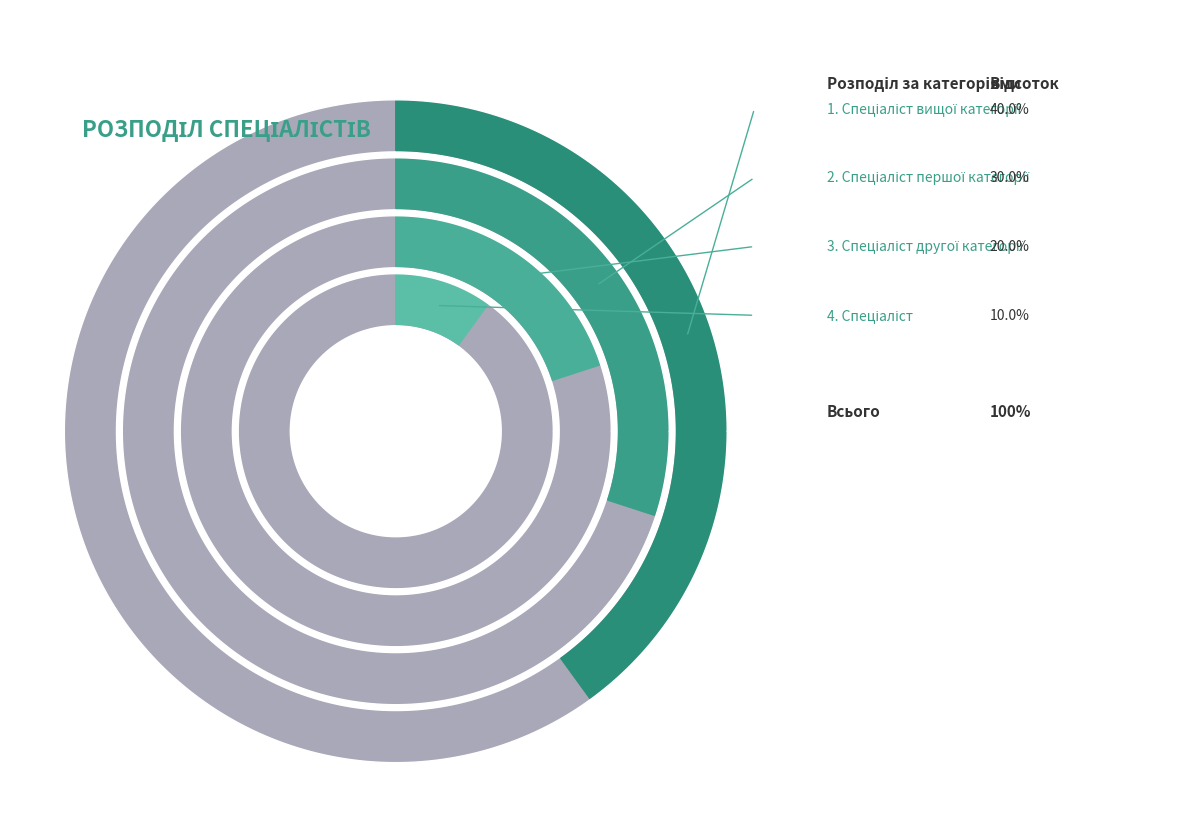

Is it true that Спеціаліст is 10% of the pie?

True